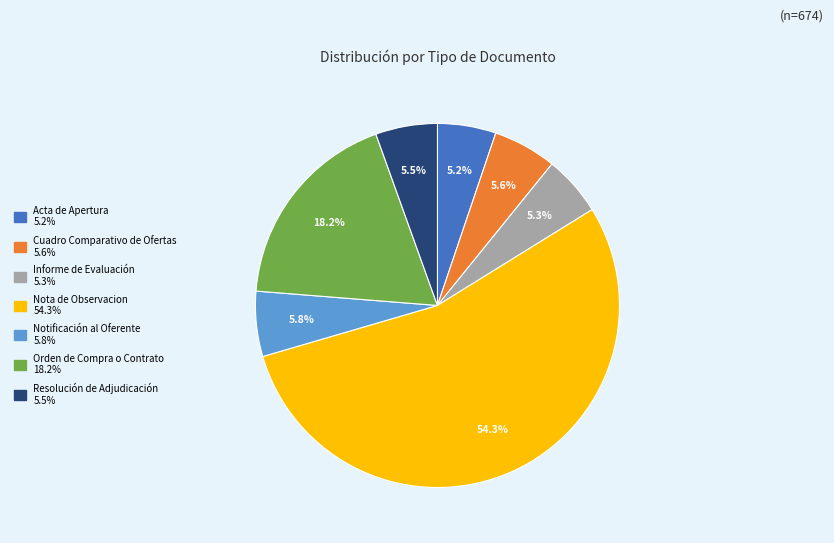

Does Nota de Observacion represent more than half of the total?

Yes